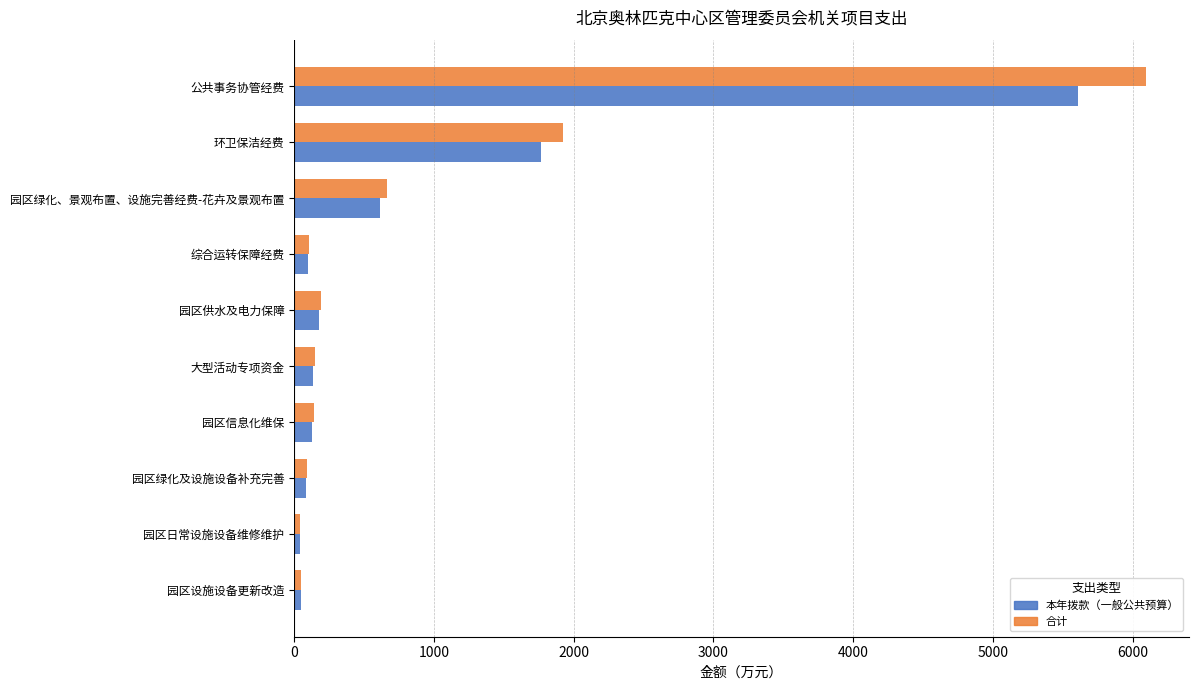

Which series has the largest total across all categories?

合计